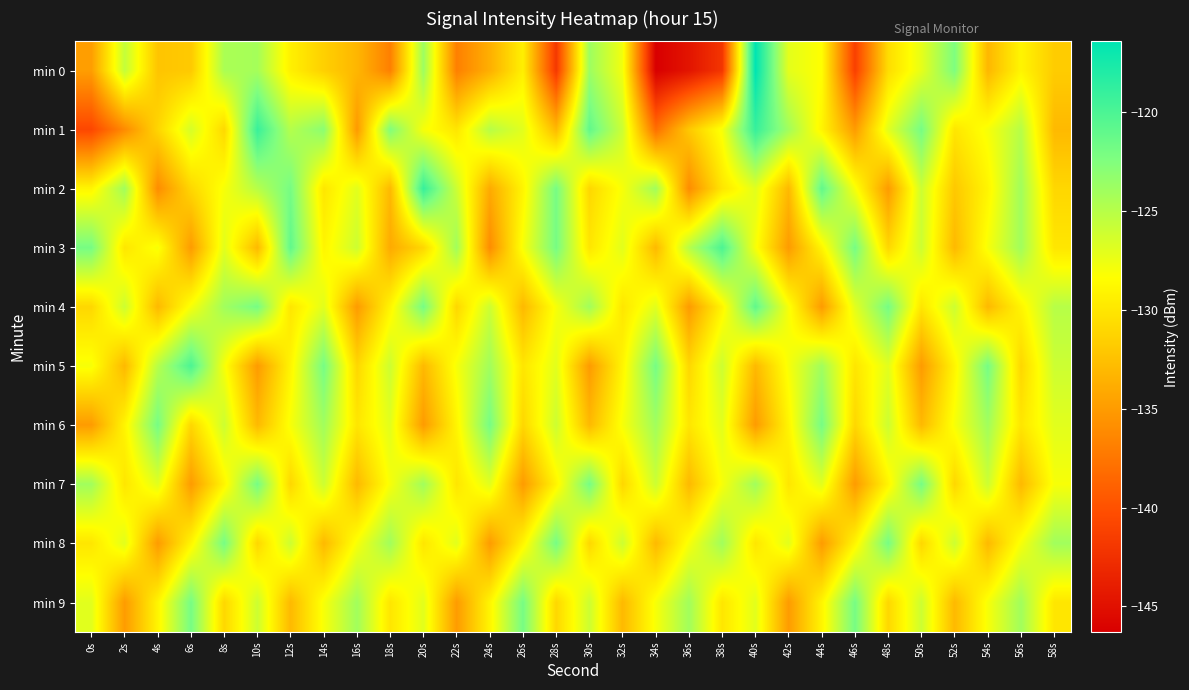

Between 40s and 52s, which is larger?

40s